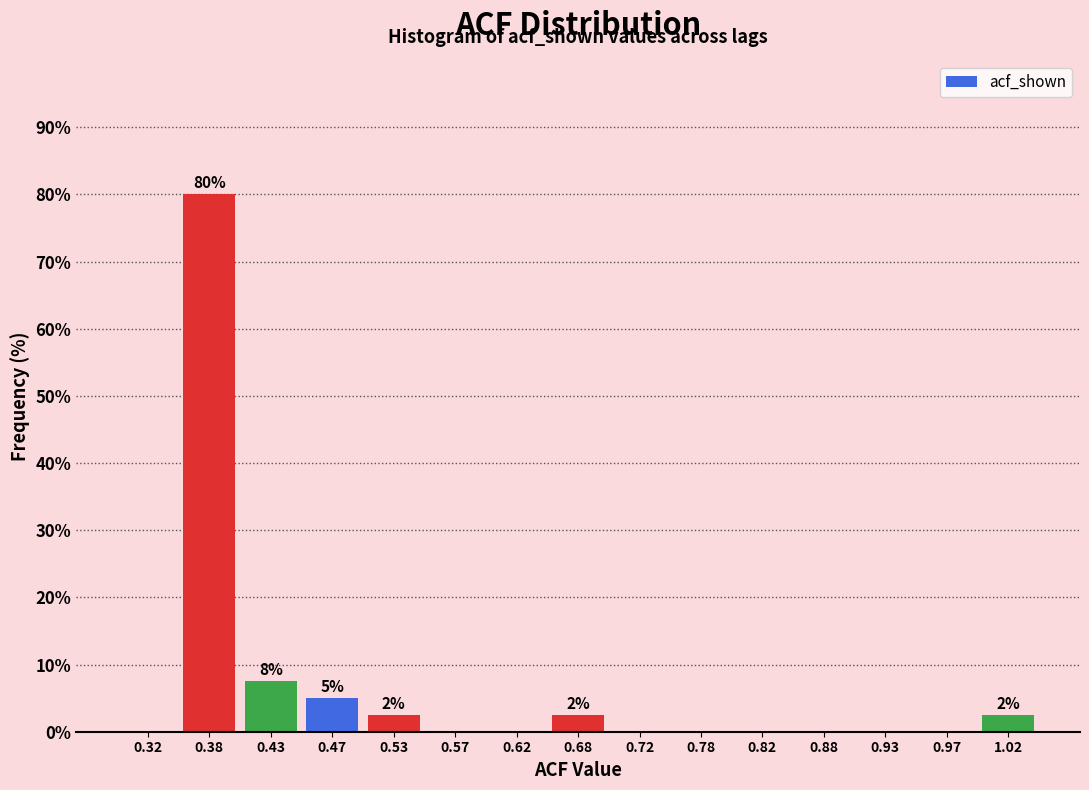

Which range on the x-axis has the tallest bar?

0.35 to 0.40